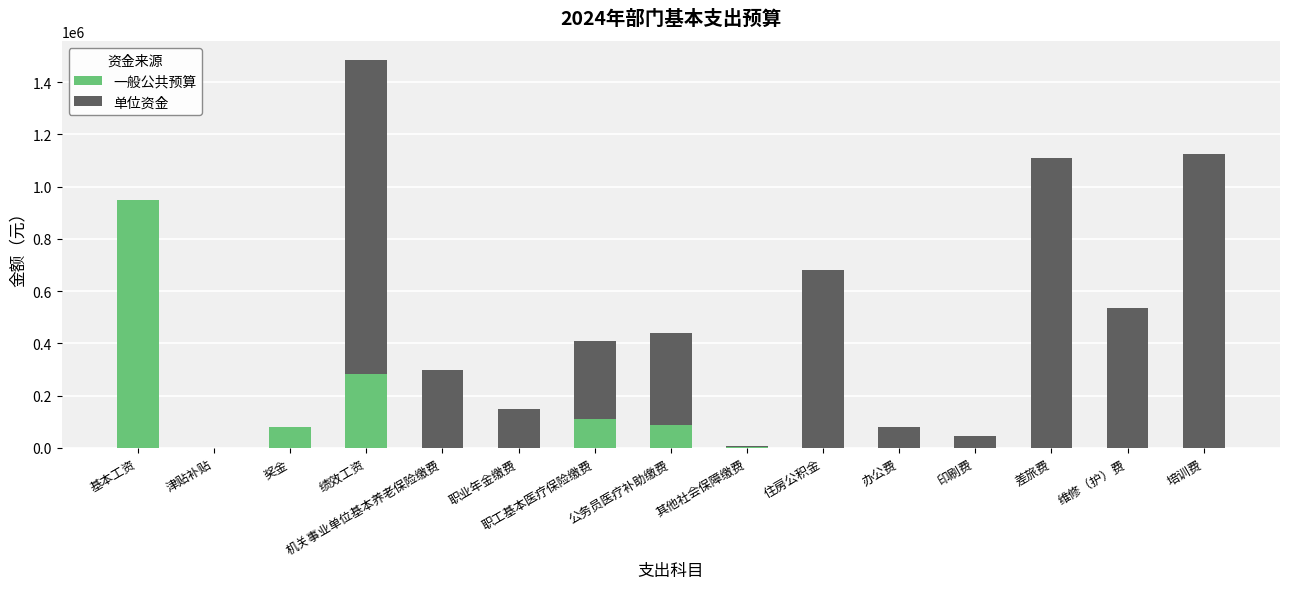

What is the maximum value for 一般公共预算?

949032.0